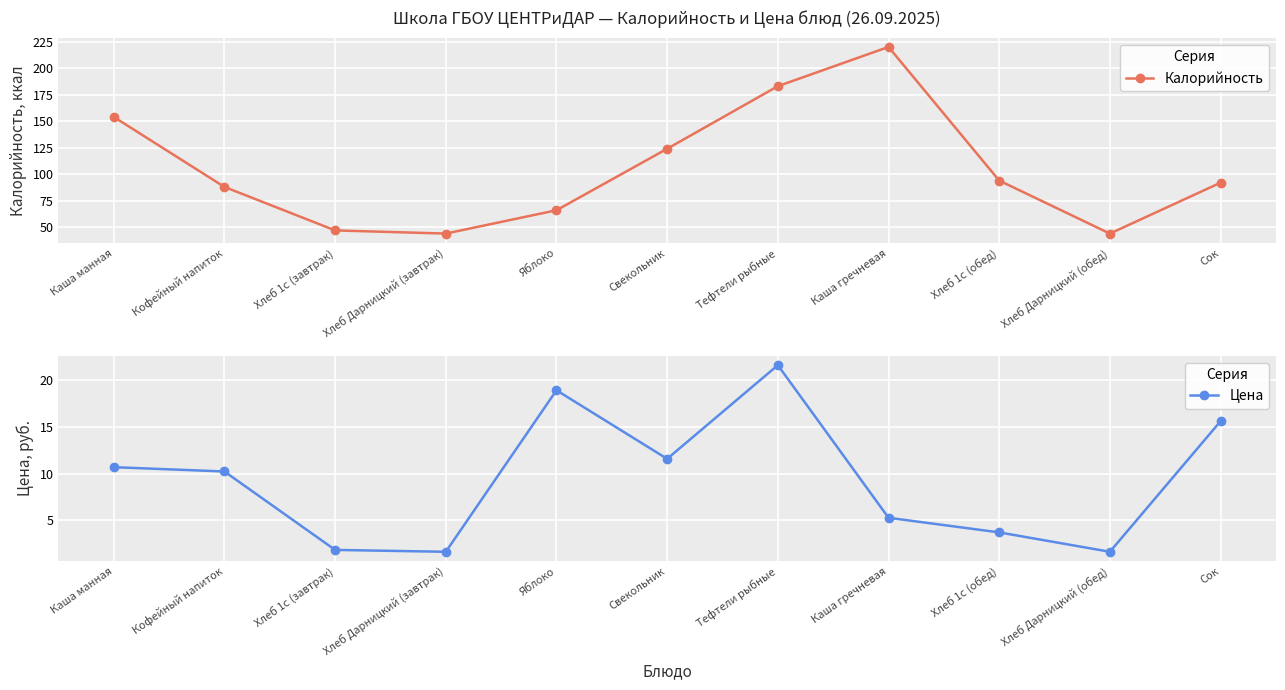

Reading left to right, extract all data points from this chart.

Калорийность: Каша манная=154.0	Кофейный напиток=88.0	Хлеб 1с (завтрак)=47.0	Хлеб Дарницкий (завтрак)=44.0	Яблоко=66.0	Свекольник=124.0	Тефтели рыбные=183.0	Каша гречневая=220.0	Хлеб 1с (обед)=94.0	Хлеб Дарницкий (обед)=44.0	Сок=92.0
Цена: Каша манная=10.7	Кофейный напиток=10.2	Хлеб 1с (завтрак)=1.9	Хлеб Дарницкий (завтрак)=1.7	Яблоко=18.9	Свекольник=11.6	Тефтели рыбные=21.6	Каша гречневая=5.3	Хлеб 1с (обед)=3.7	Хлеб Дарницкий (обед)=1.7	Сок=15.6